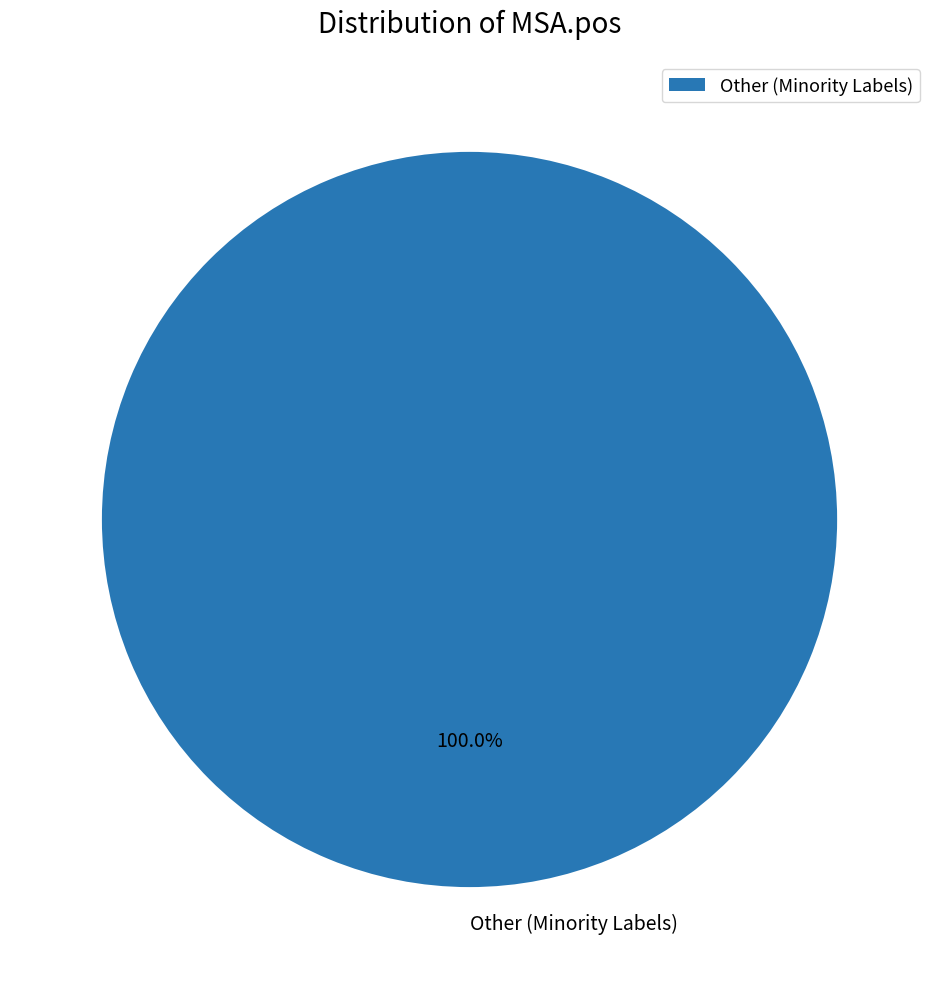

Rank the categories by value from lowest to highest.

Other (Minority Labels)